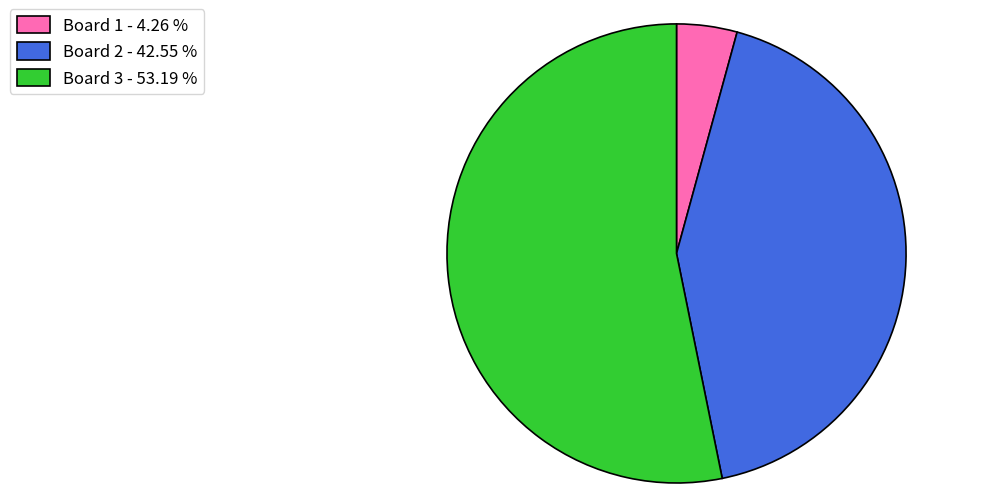

Does Board 3 - 53.19 % account for over 50% of the chart?

Yes